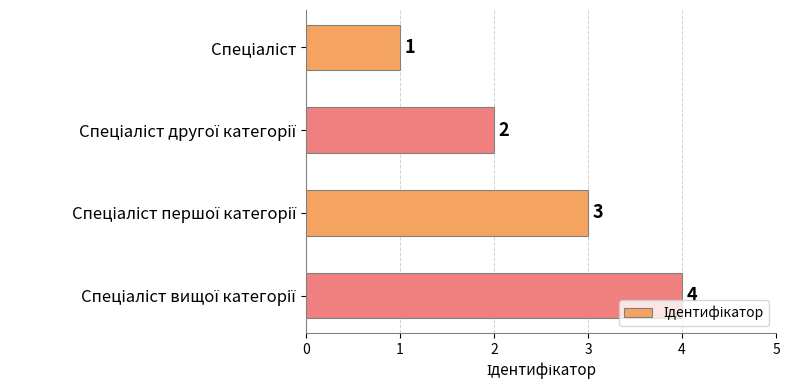

What is the greatest value displayed?

4